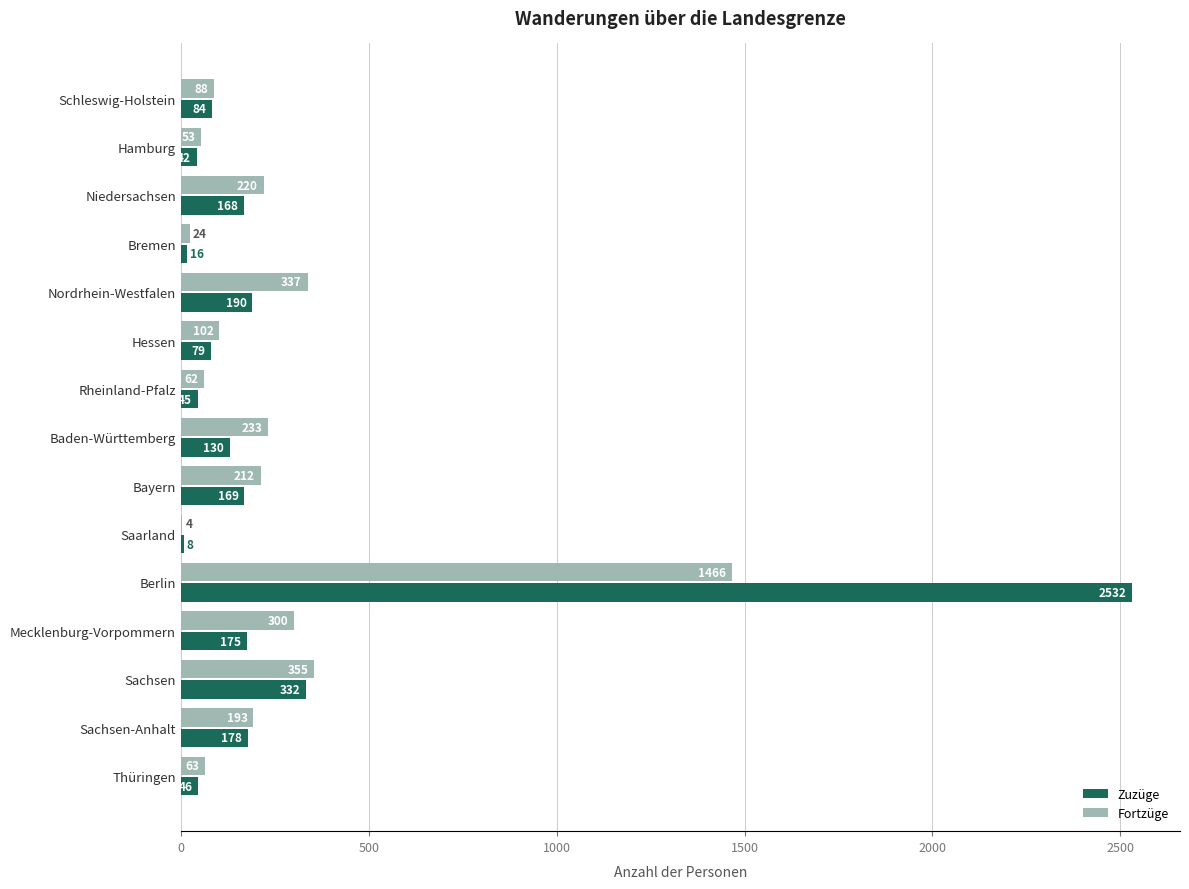

How many series are shown in this chart?

2